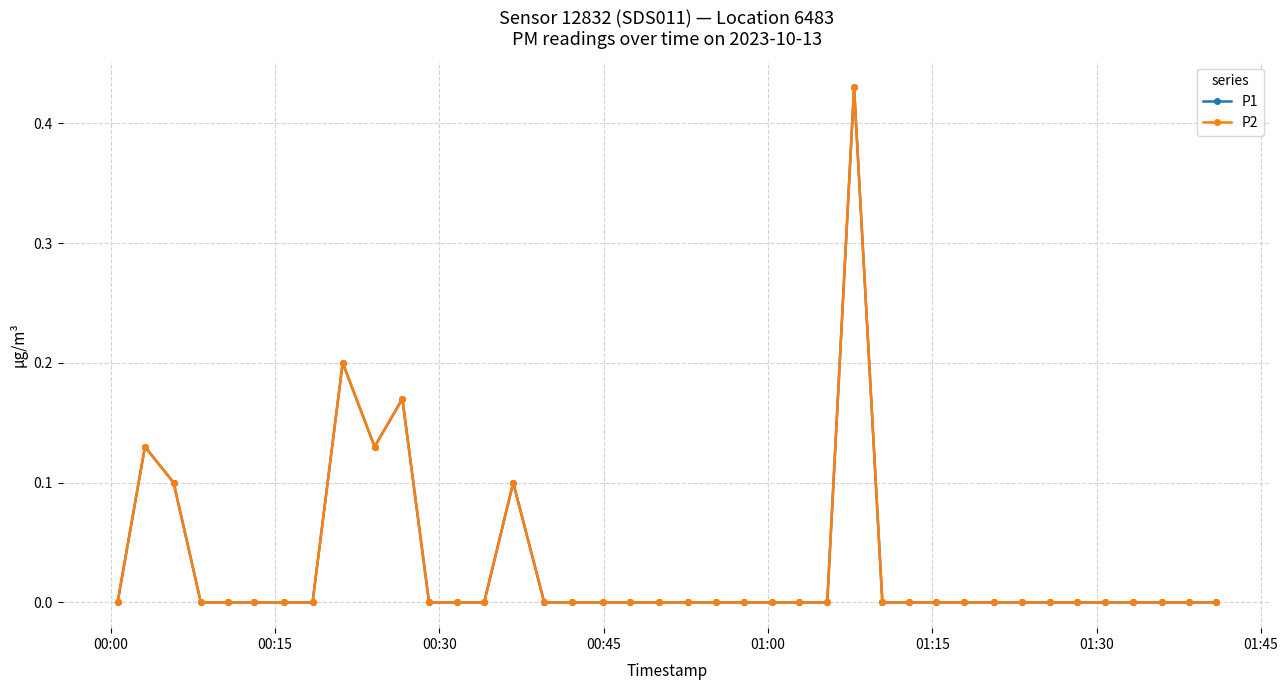

Is this an area chart (filled region under the line)?

No